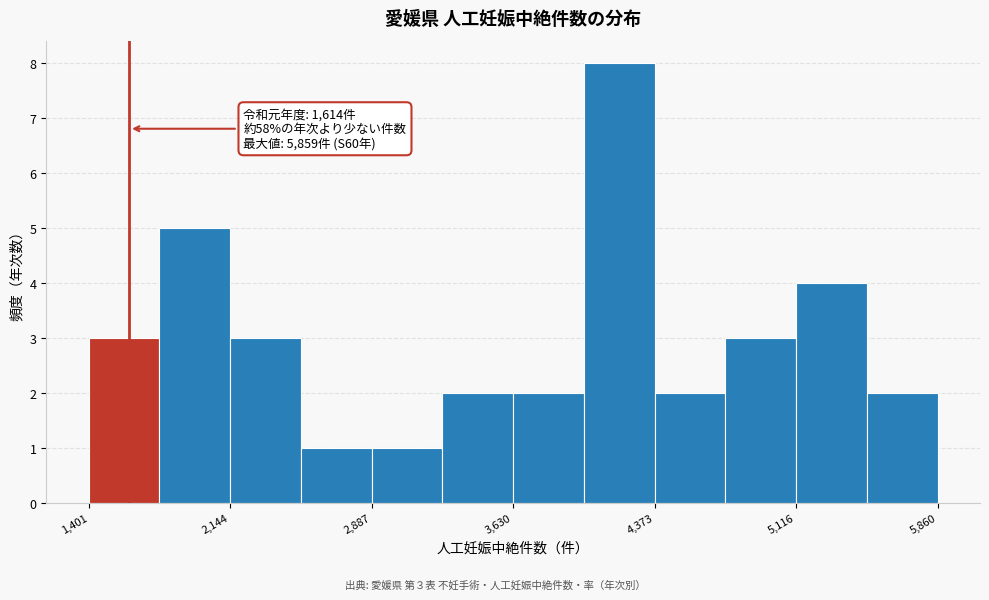

Around what value on the x-axis is the tallest bar? Give the approximate position of its centre, as read against the axis.

4200